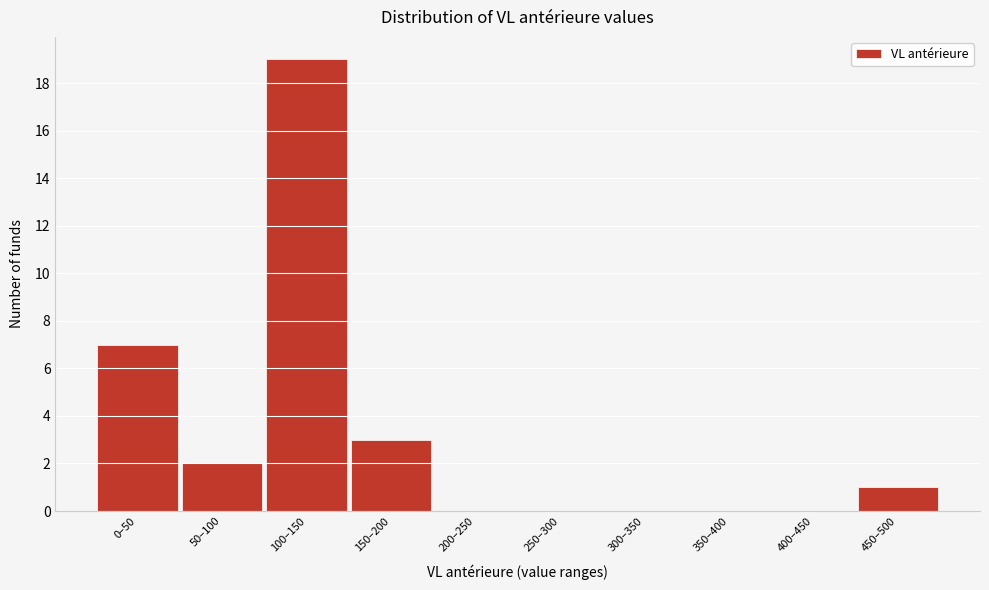

Reading left to right, what are all the values shown in this chart?

0–50=7	50–100=2	100–150=19	150–200=3	200–250=0	250–300=0	300–350=0	350–400=0	400–450=0	450–500=1